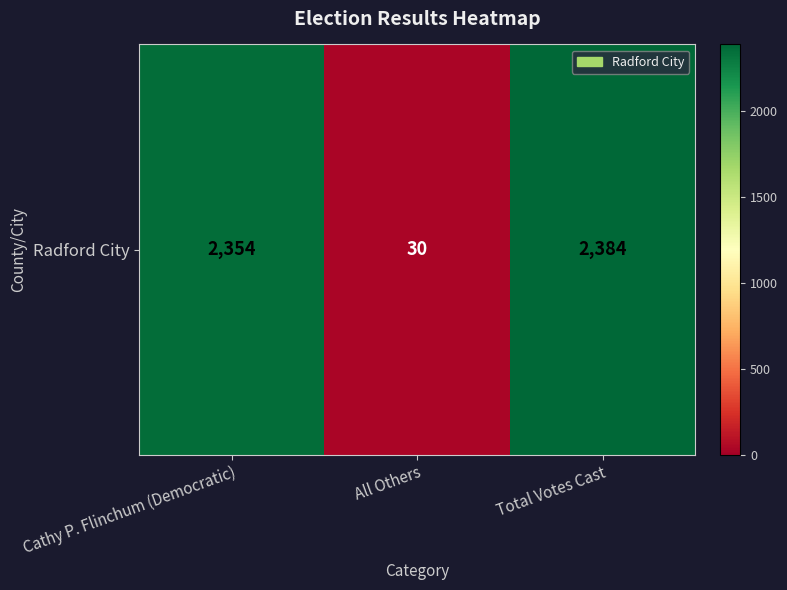

Read the value at Cathy P. Flinchum (Democratic).

2354